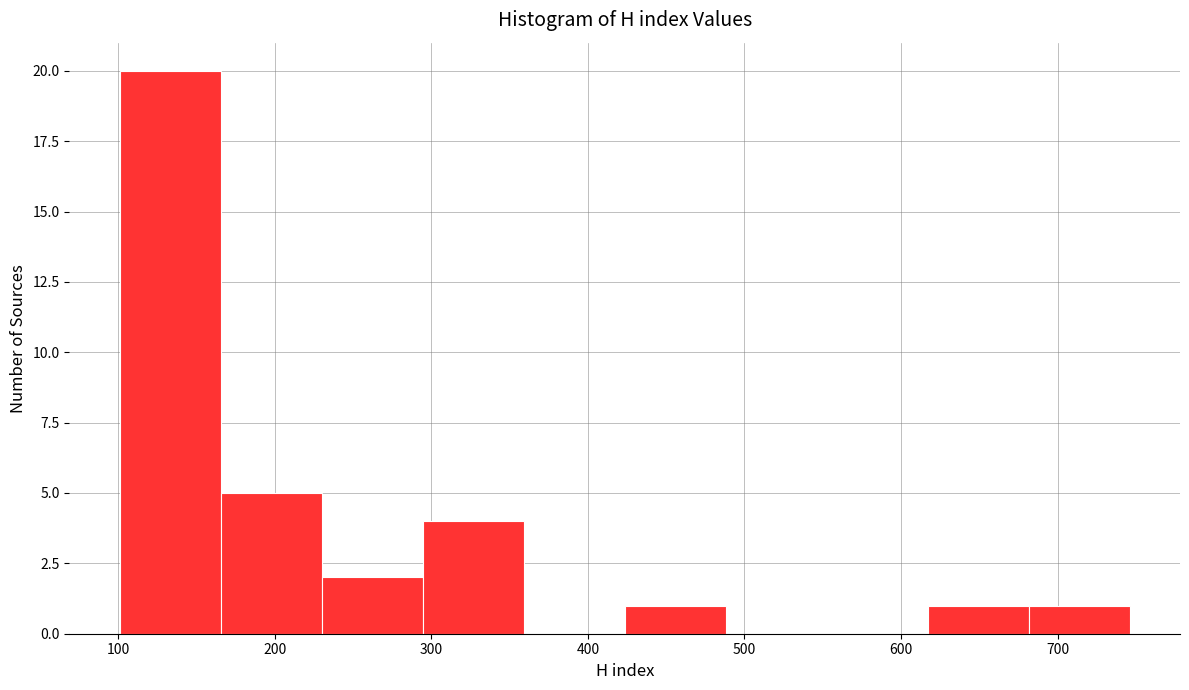

Reading left to right, list every bar in this chart as the range it spans on the x-axis followed by its height. Neither the bar edges nor the heights are printed on the chart, so give them approximately, as read against the axes.

100 to 170: 20
170 to 230: 5
230 to 290: 2
290 to 360: 4
360 to 420: 0
420 to 490: 1
490 to 550: 0
550 to 620: 0
620 to 680: 1
680 to 750: 1